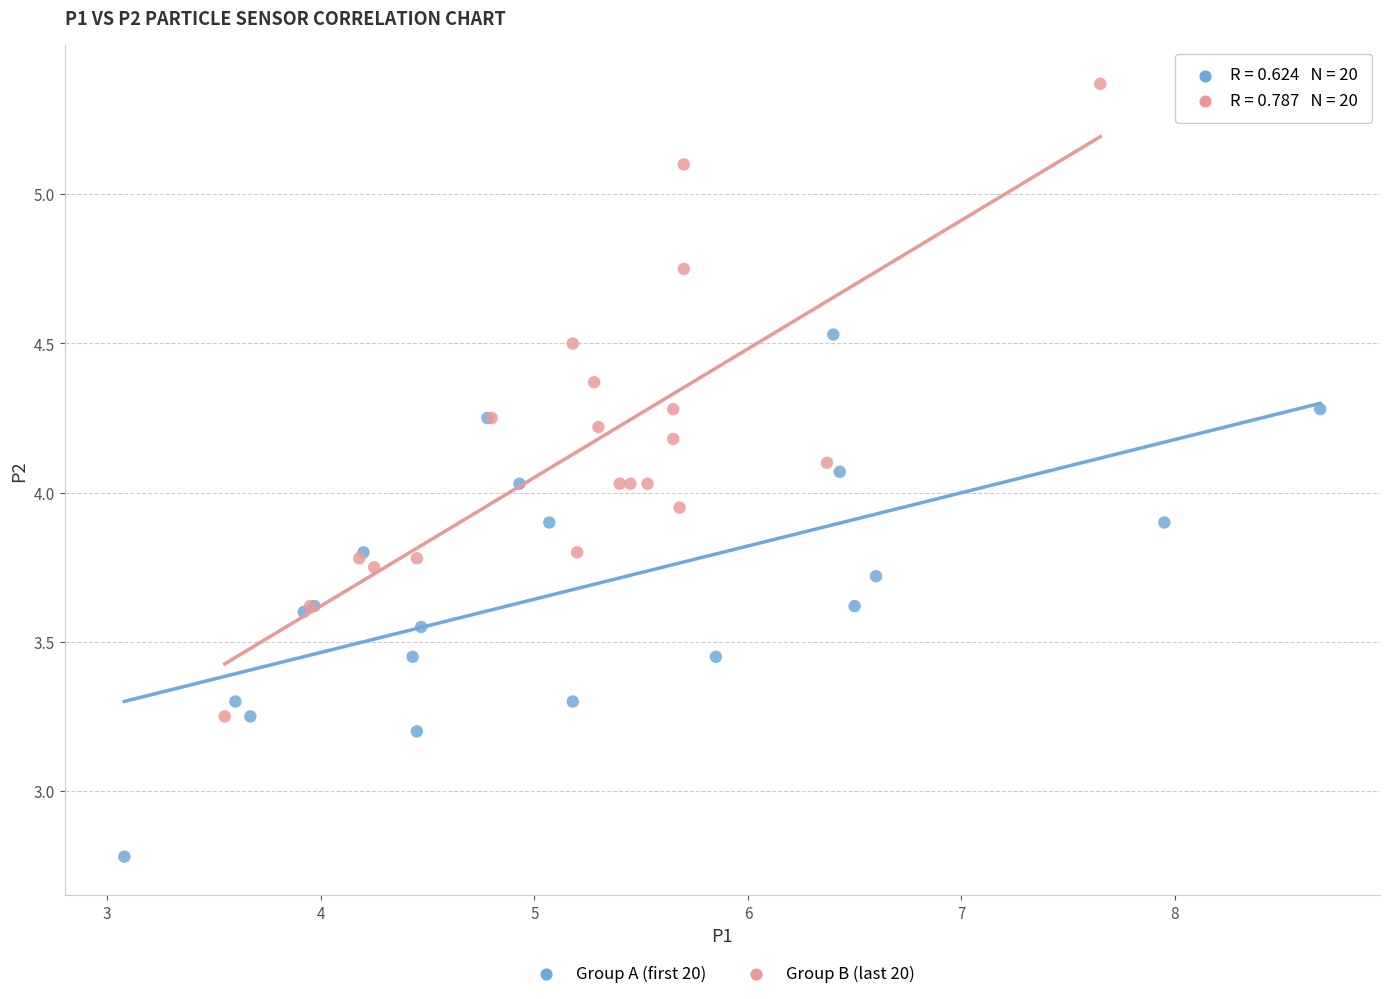

Which series has the widest spread of Y values?

Group B (last 20)